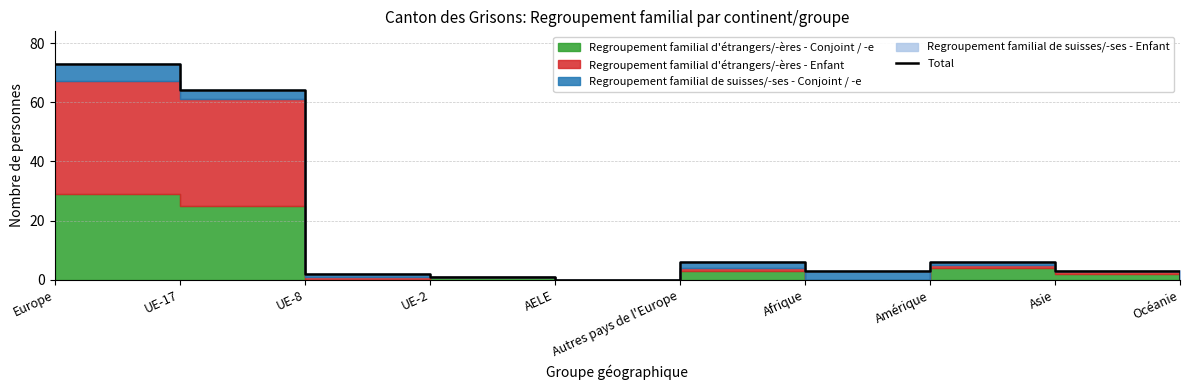

What is the label of the 10th point from the right?

Europe